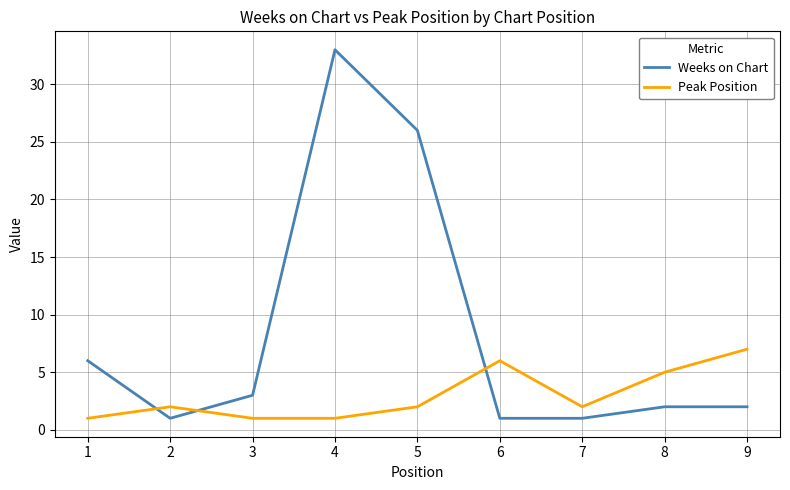

Where do Weeks on Chart and Peak Position first cross each other?

1 and 2